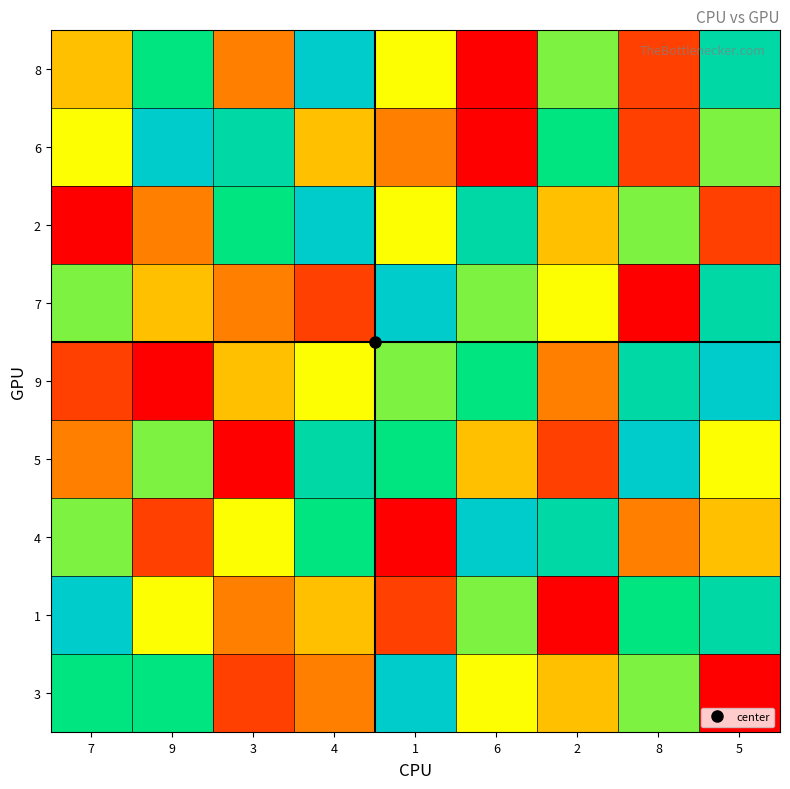

Which has a higher value, 5 or 9?

5